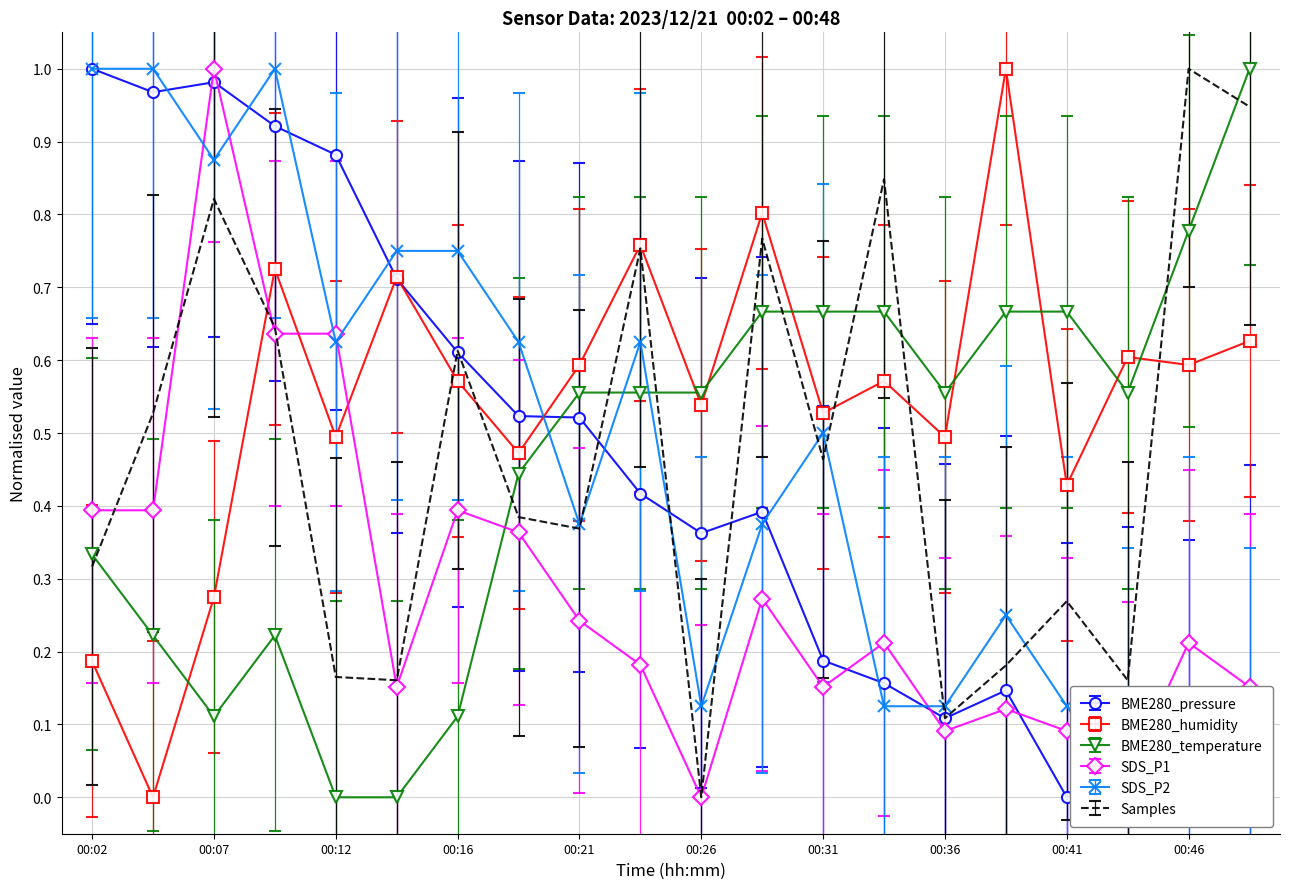

How many positive values does the SDS_P1 series have?

19